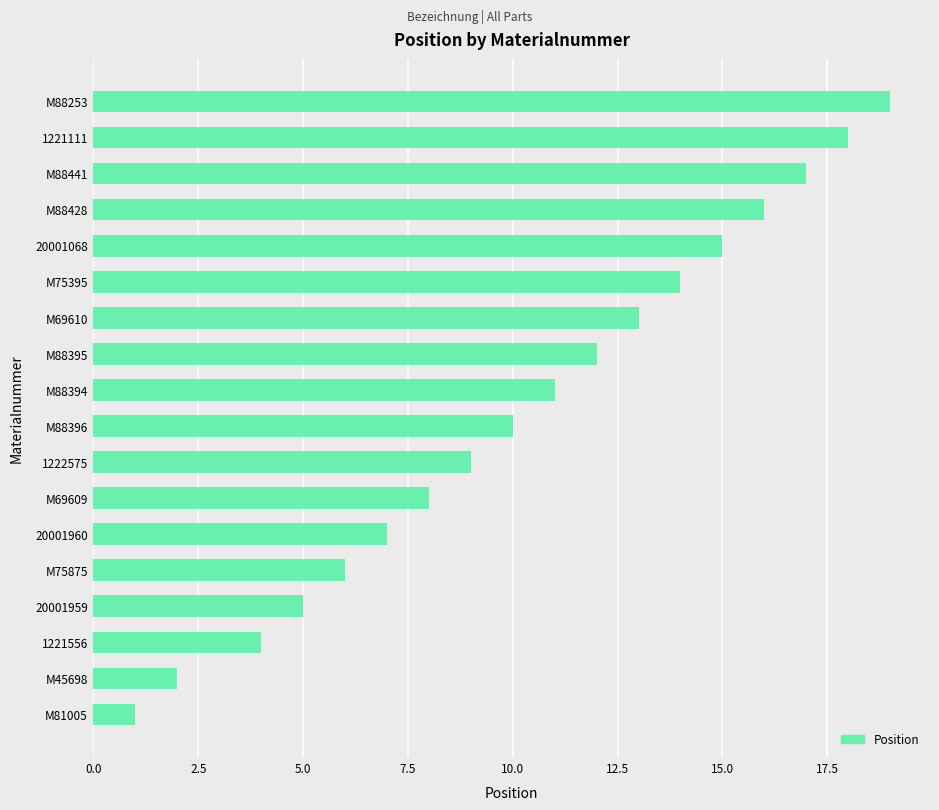

Reading bottom to top, extract all data points from this chart.

M81005=1	M45698=2	1221556=4	20001959=5	M75875=6	20001960=7	M69609=8	1222575=9	M88396=10	M88394=11	M88395=12	M69610=13	M75395=14	20001068=15	M88428=16	M88441=17	1221111=18	M88253=19